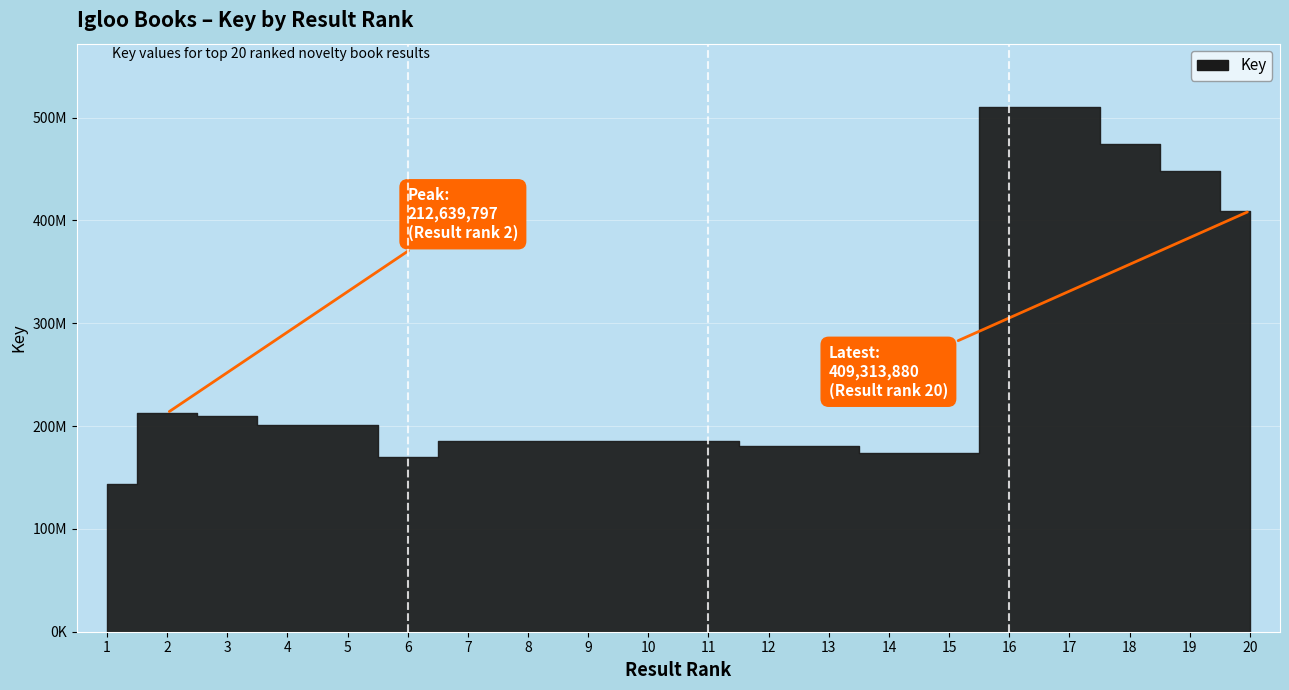

What is the value of the 14th point from the left?

174179911